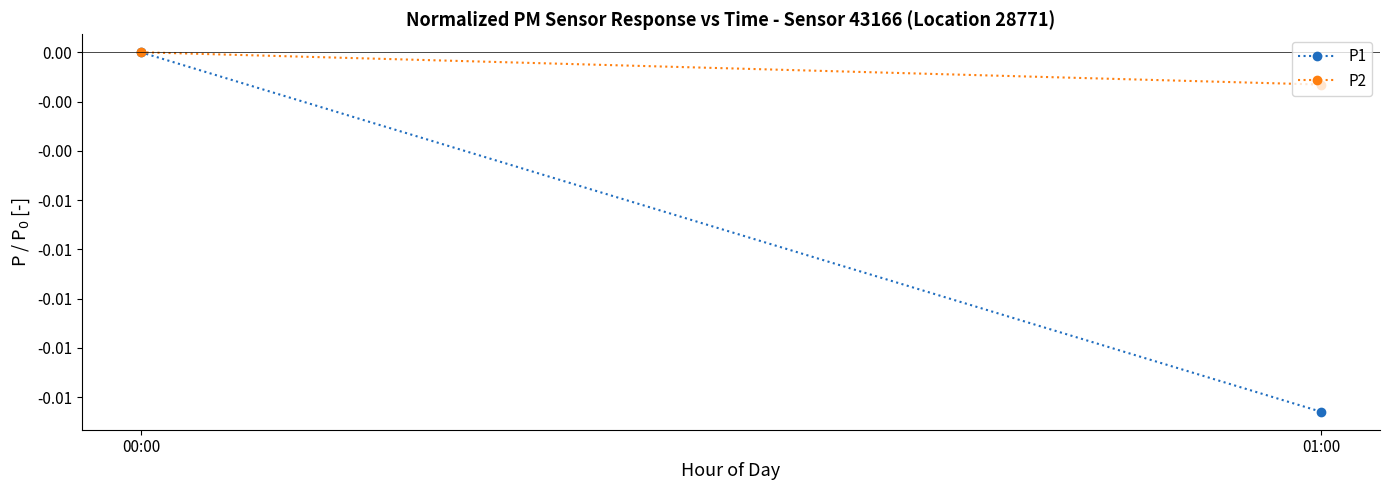

Between 00:00 and 01:00, which is larger?

00:00